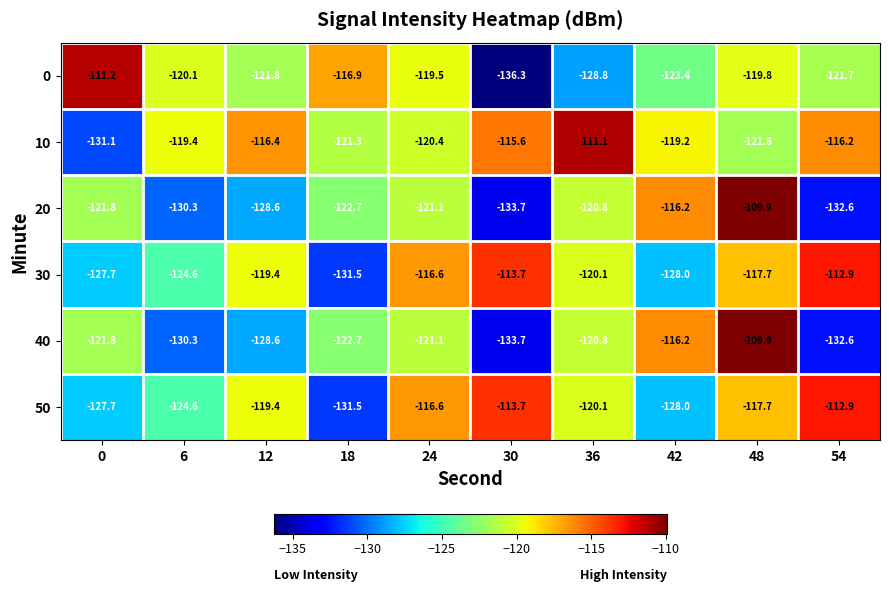

Which series has the largest total across all categories?

10